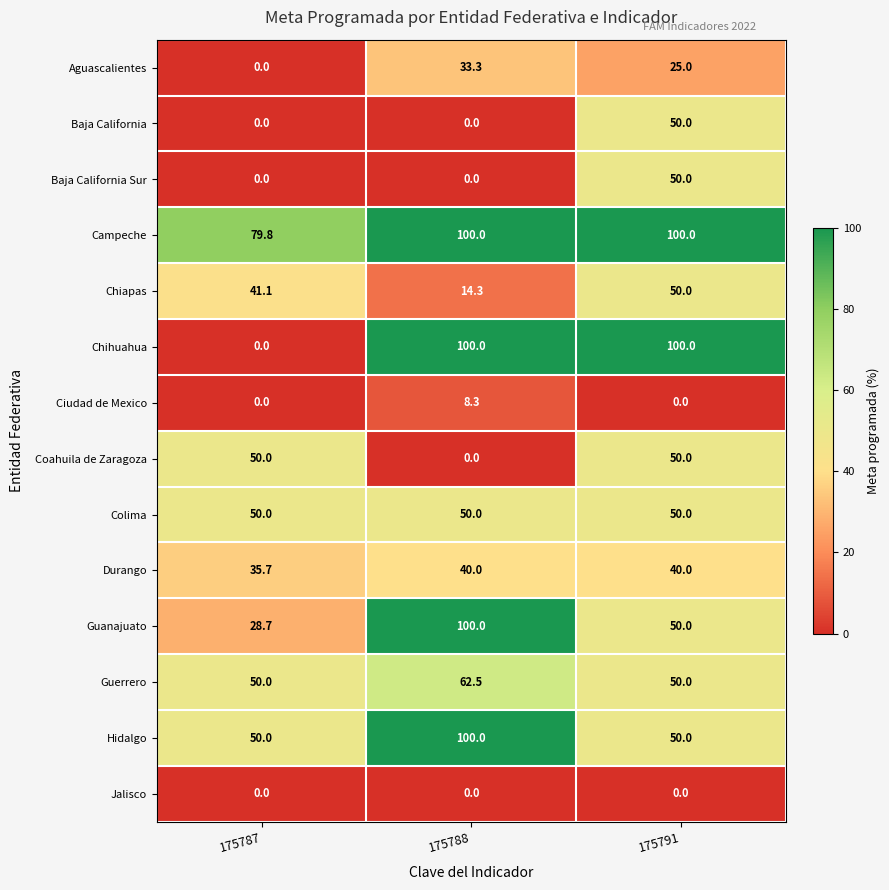

Rank the categories by Chiapas value from lowest to highest.

175788, 175787, 175791